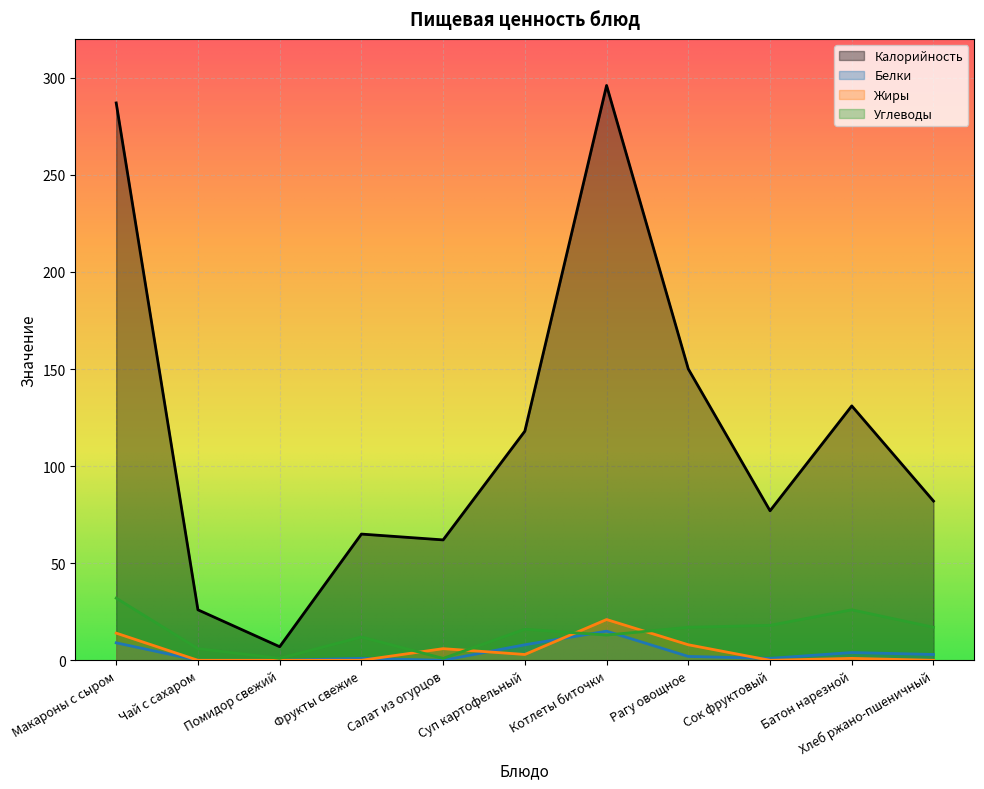

How many lines are shown in the chart?

4